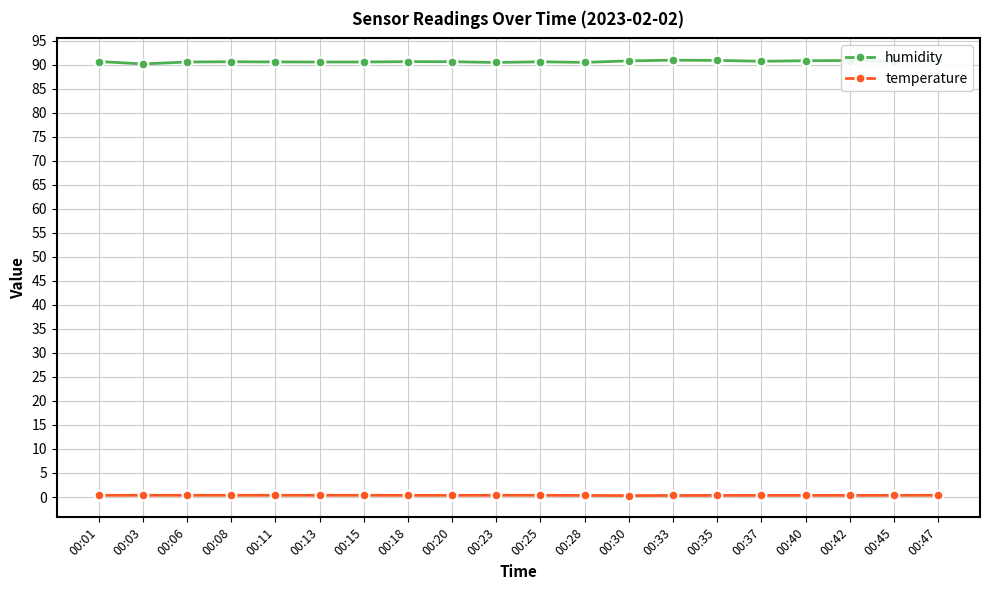

List the series in order of their overall mean, lowest first.

temperature, humidity